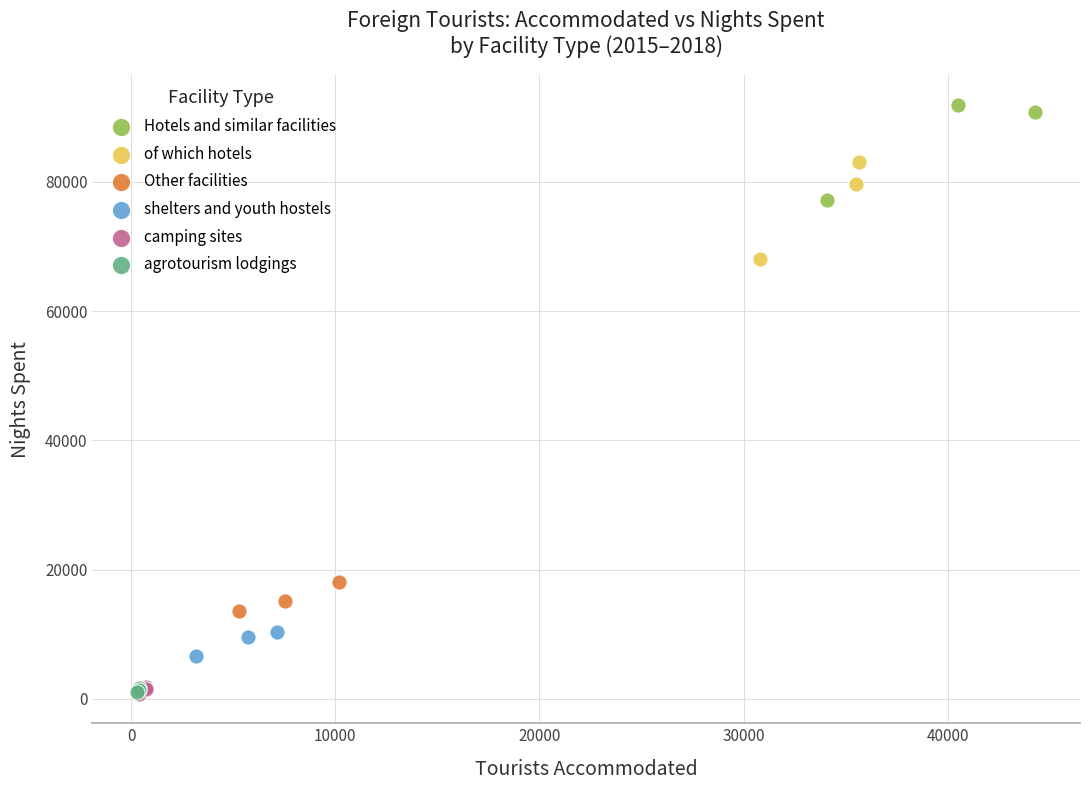

What are all the series names shown in the legend?

Hotels and similar facilities, of which hotels, Other facilities, shelters and youth hostels, camping sites, agrotourism lodgings